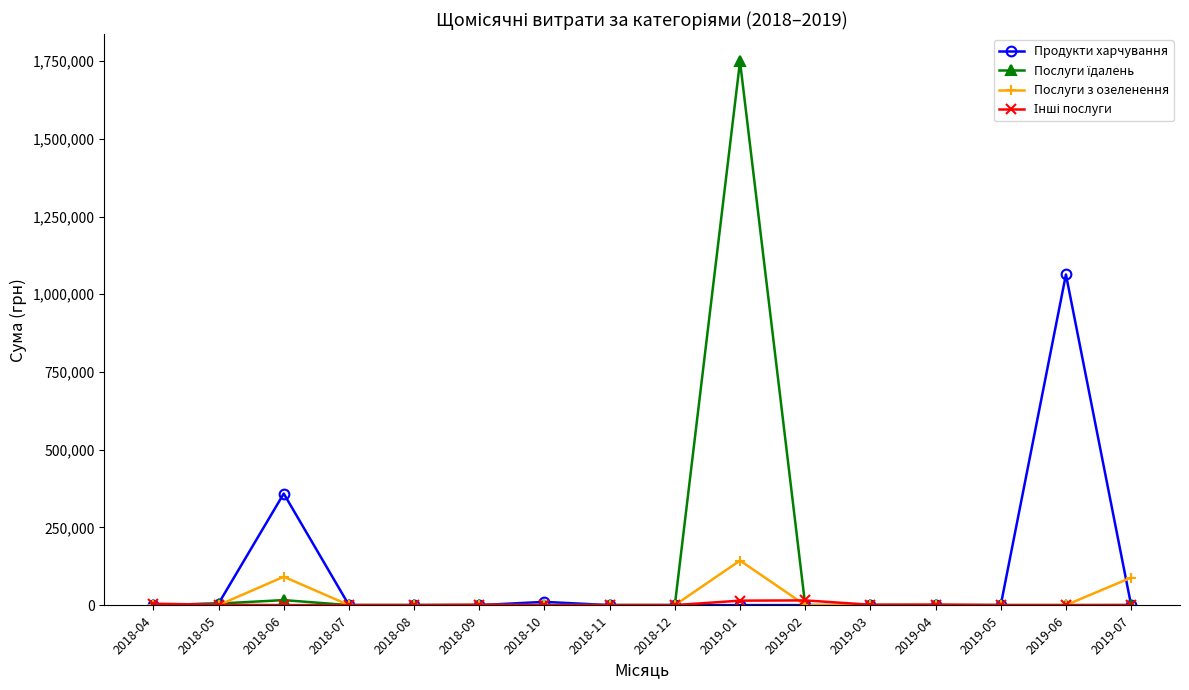

What is the maximum value for Продукти харчування?

1063649.0